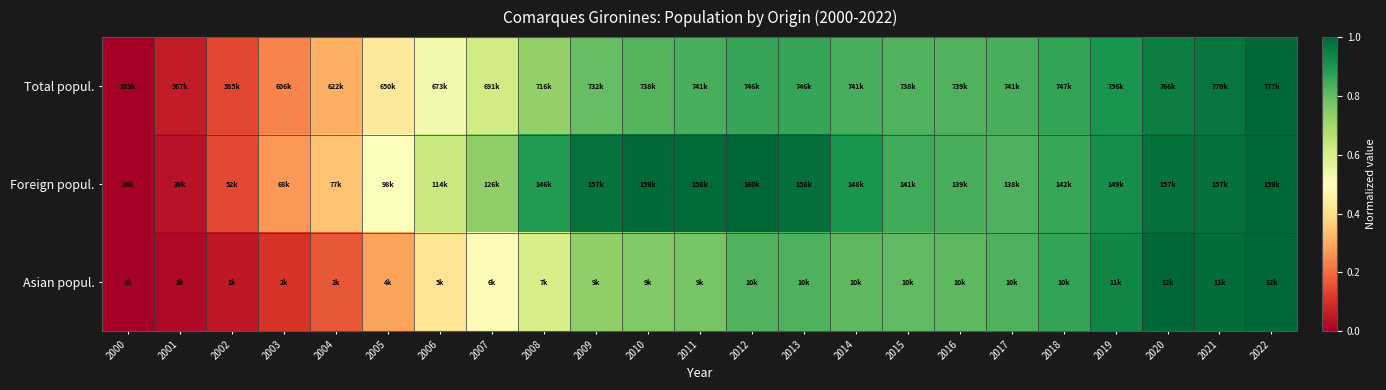

Which label corresponds to the smallest value in the chart?

2000